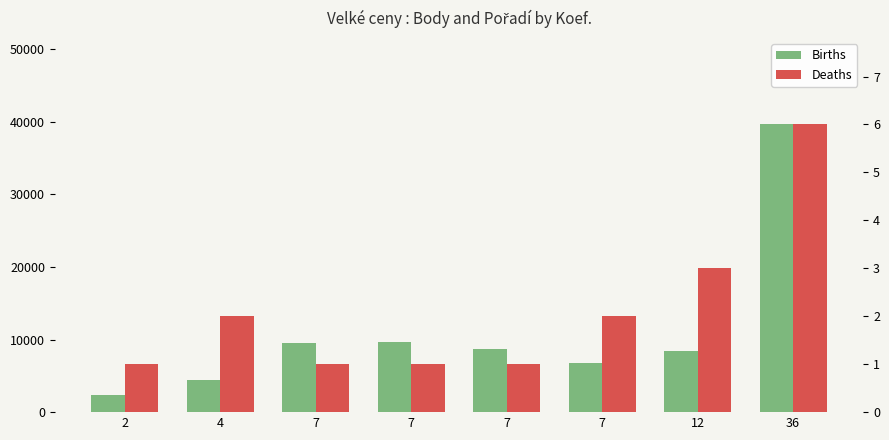

What is the sum of all Births values?

89551